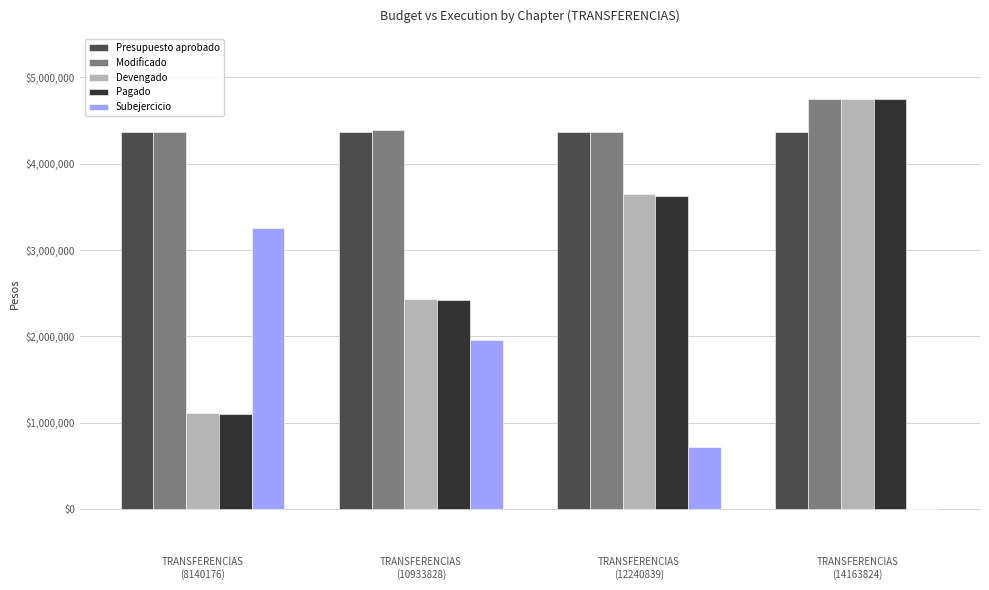

What is the maximum value for Subejercicio?

3251136.7